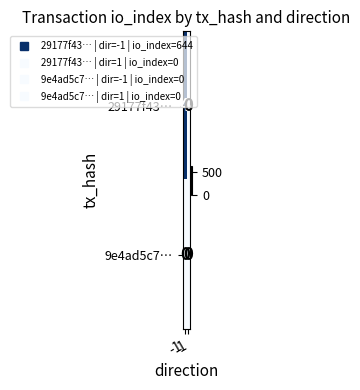

At which category is the sum across all series the highest?

-1